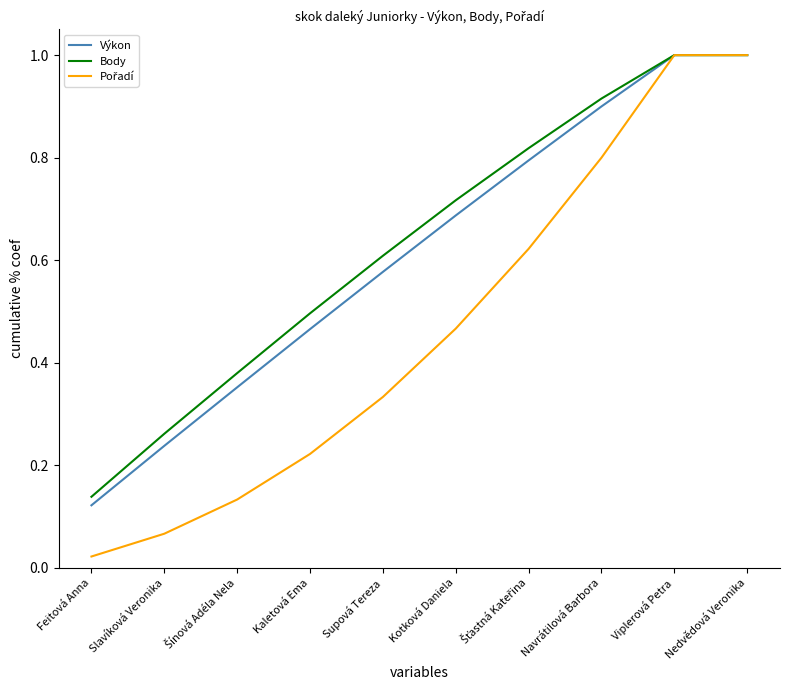

What position from the left is Kaletová Ema?

4